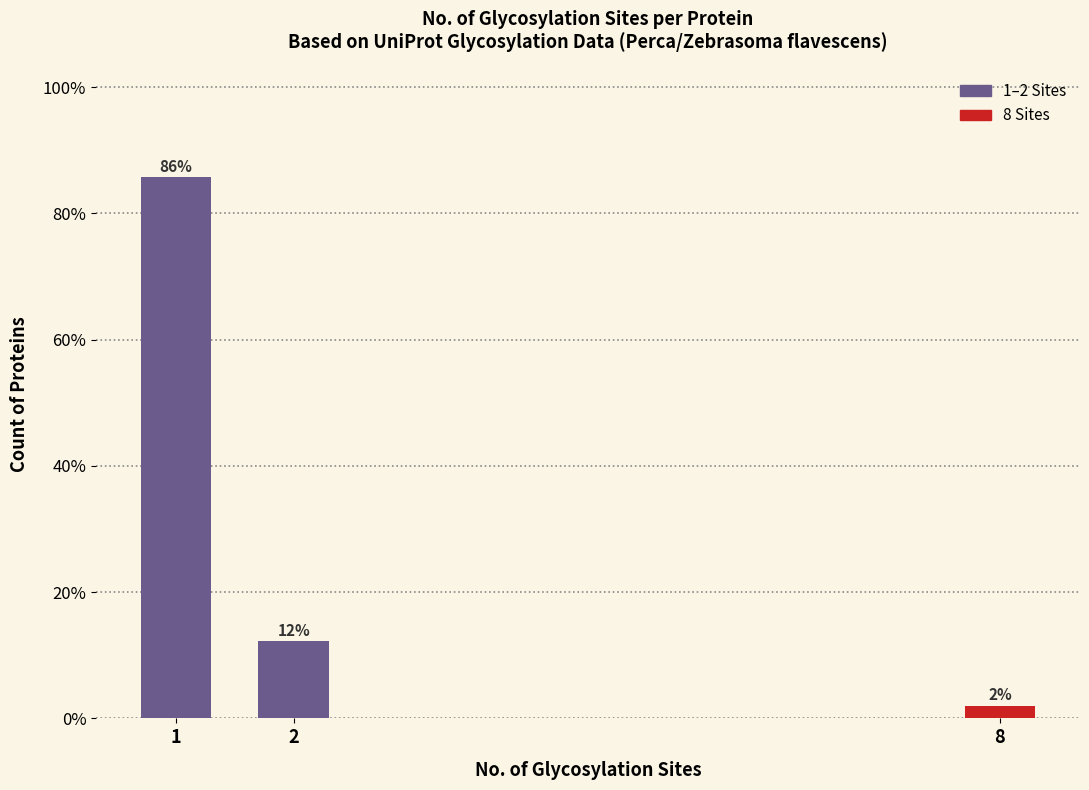

The value at 2 is 12.2. True or false?

True